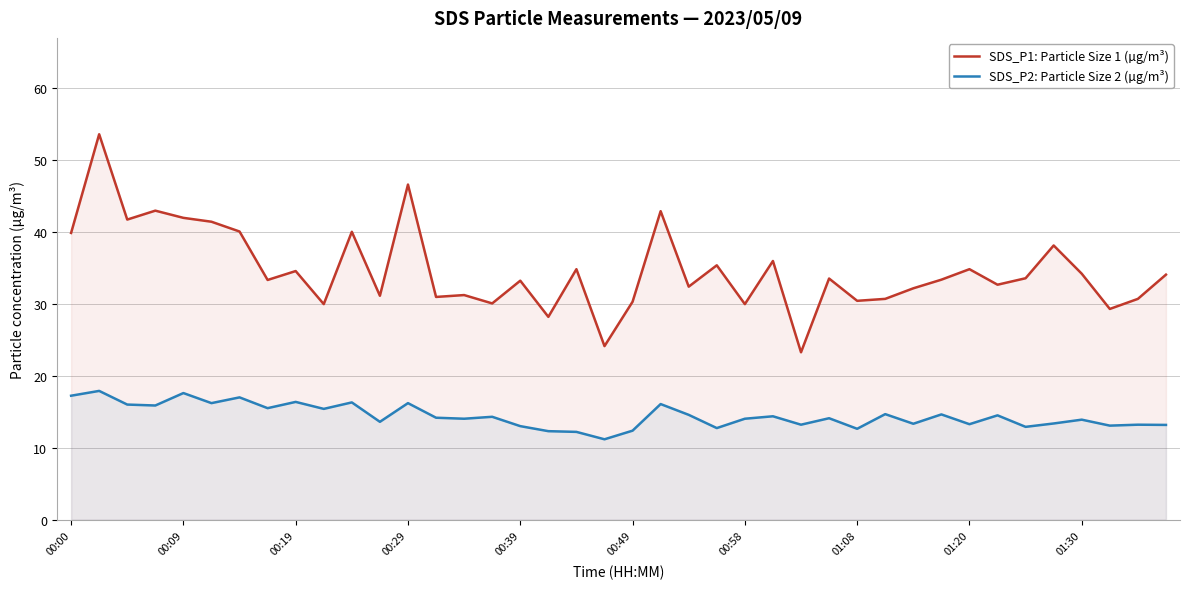

The SDS_P1: Particle Size 1 (µg/m³) series shows 45.4 at 17. True or false?

False